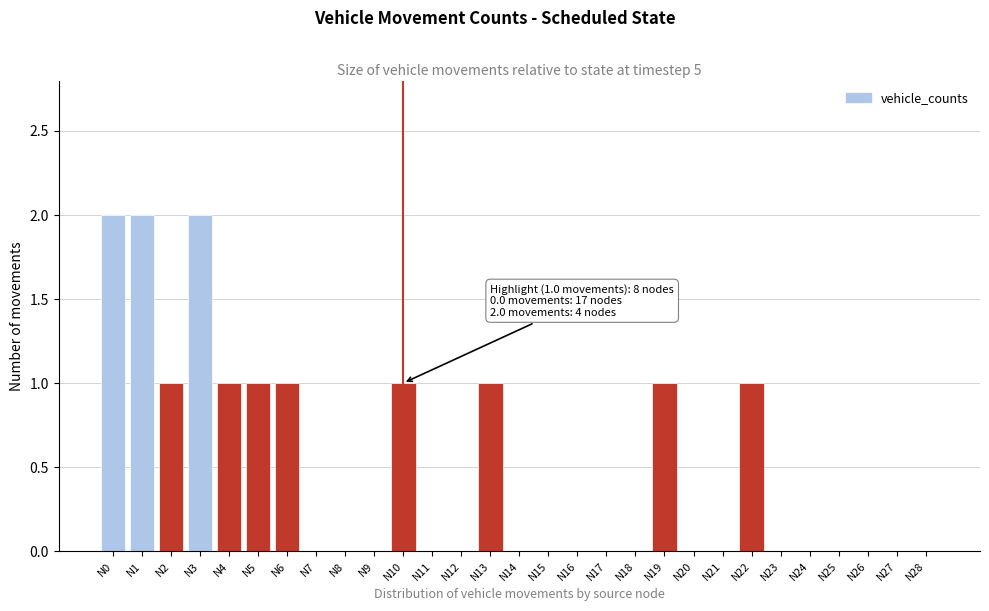

Reading left to right, transcribe all the data shown in this chart.

N0=2	N1=2	N2=1	N3=2	N4=1	N5=1	N6=1	N7=0	N8=0	N9=0	N10=1	N11=0	N12=0	N13=1	N14=0	N15=0	N16=0	N17=0	N18=0	N19=1	N20=0	N21=0	N22=1	N23=0	N24=0	N25=0	N26=0	N27=0	N28=0